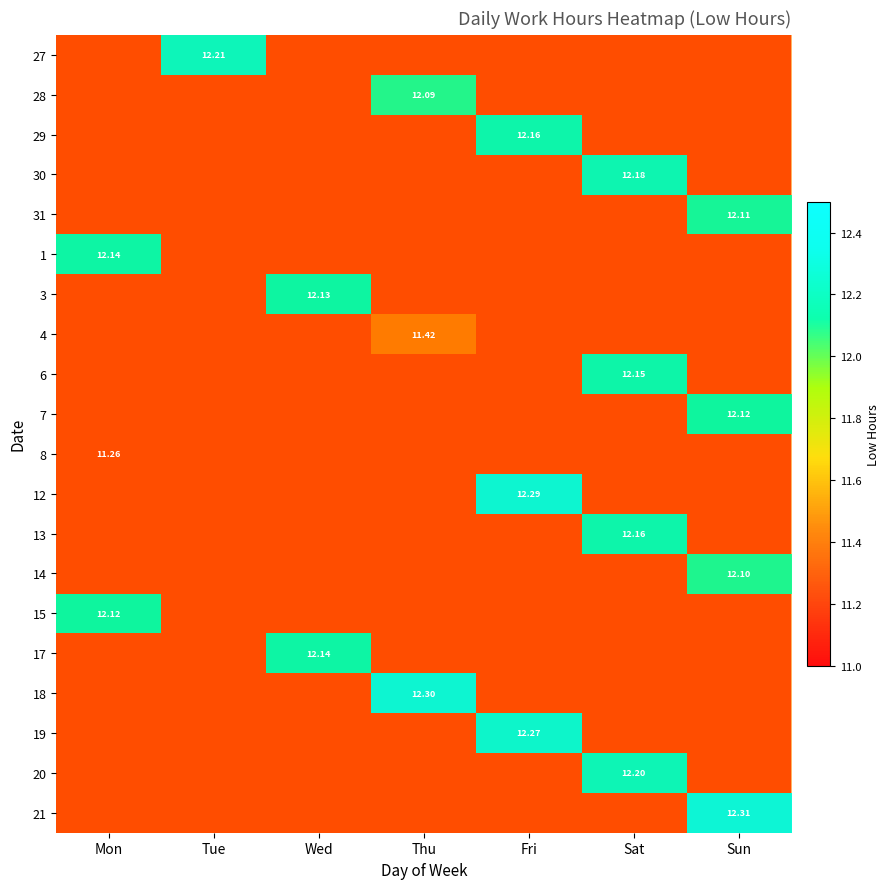

List the series in order of their peak value, highest first.

21, 18, 12, 19, 27, 20, 30, 29, 13, 6, 1, 17, 3, 7, 15, 31, 14, 28, 4, 8